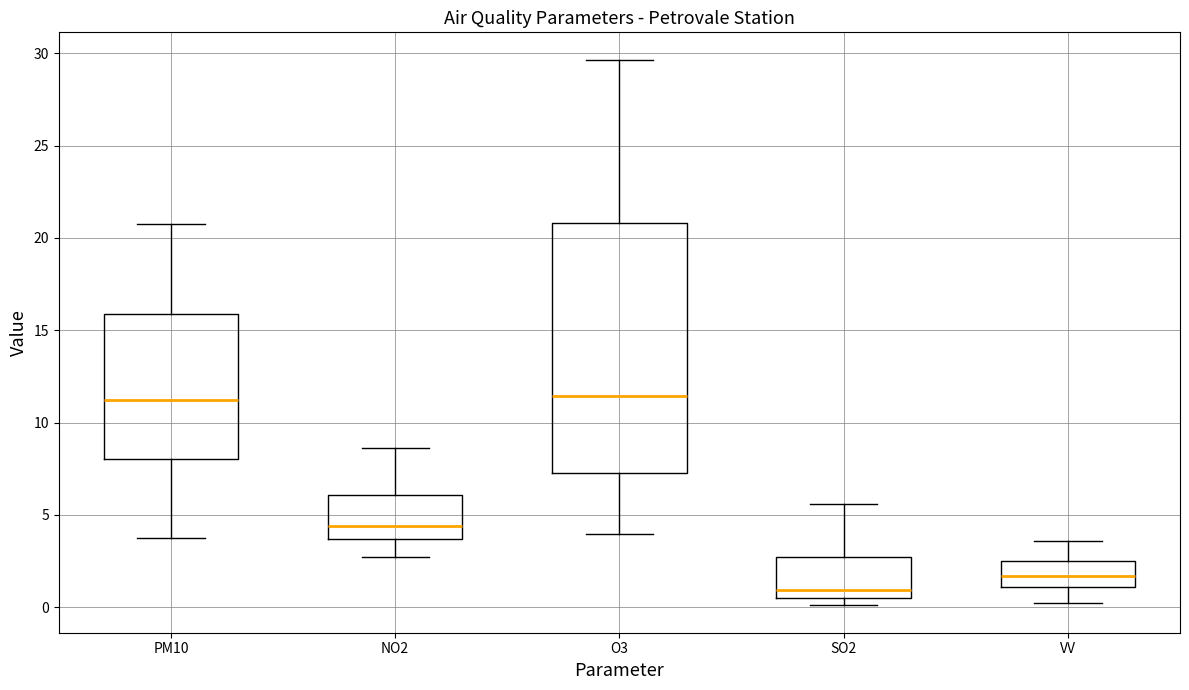

Which box has the lowest median line?

SO2